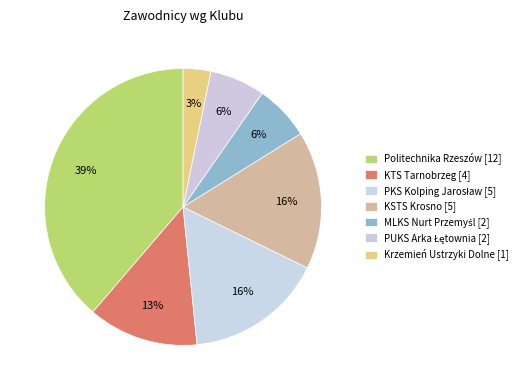

What percentage is the MLKS Nurt Przemyśl slice, to the nearest percent?

6%